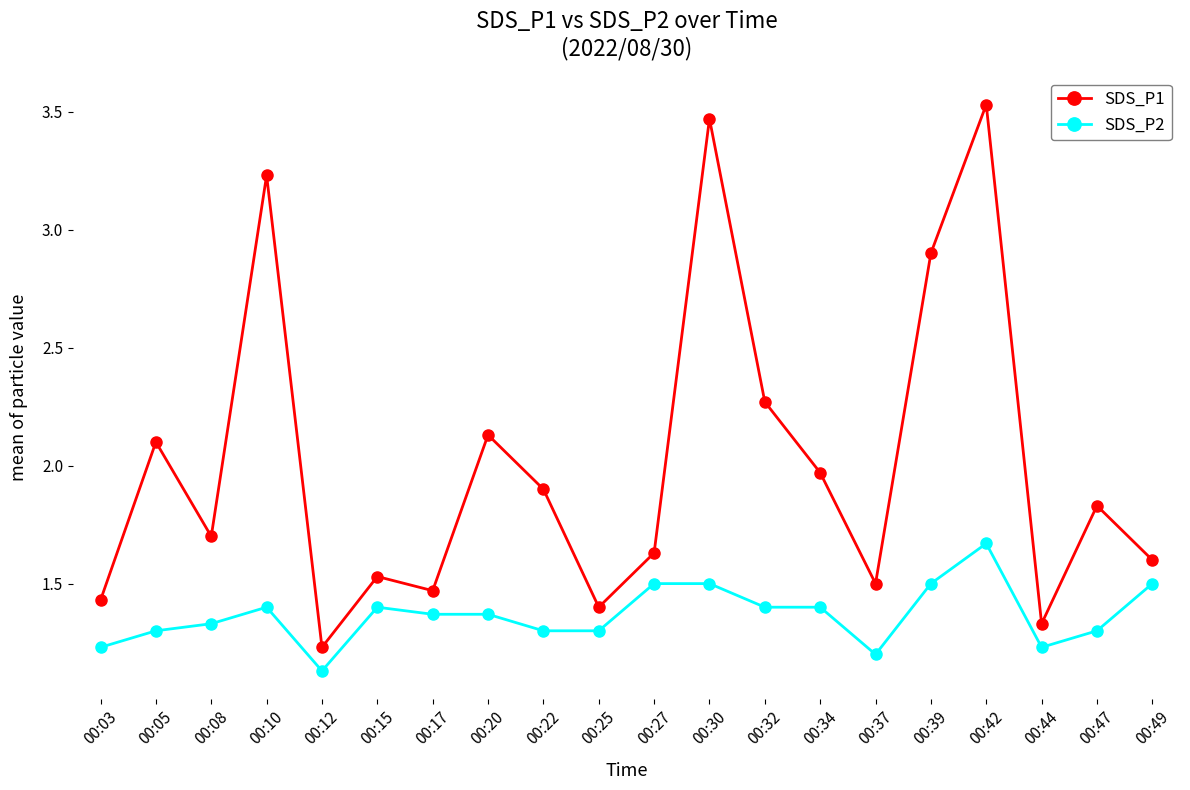

True or false: SDS_P1 and SDS_P2 intersect in this chart.

False